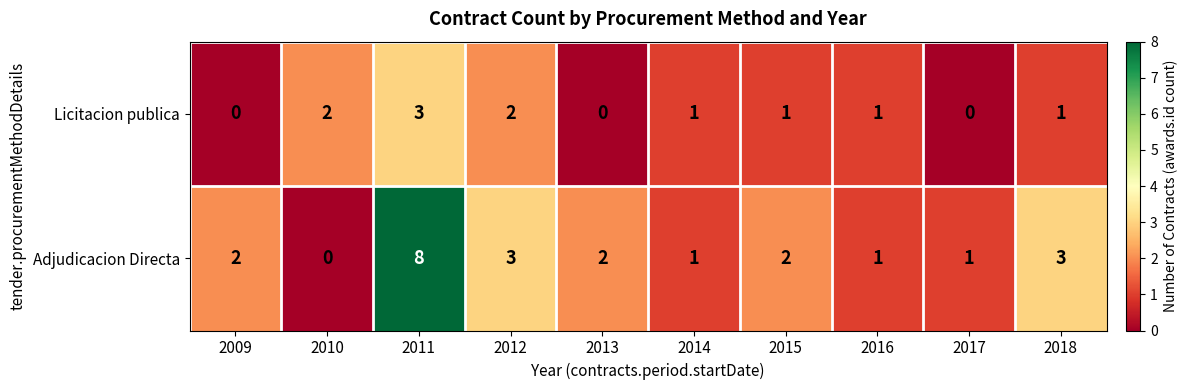

What is the difference between the maximum and second lowest values in the Adjudicacion Directa series?

7